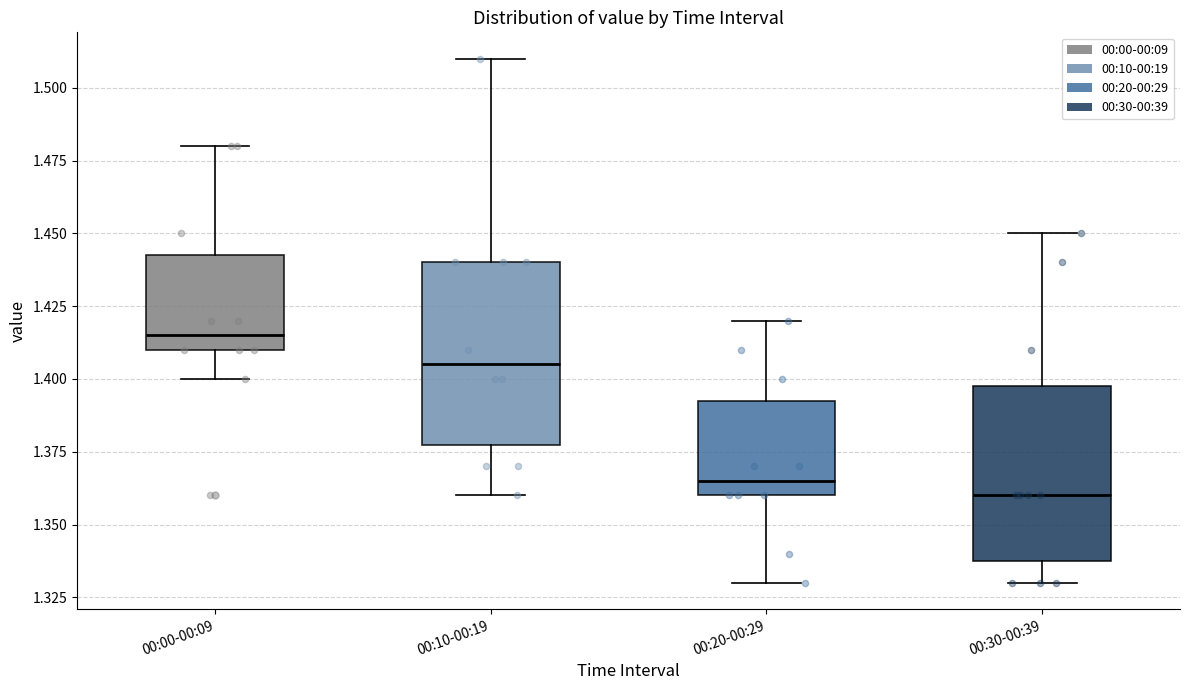

Reading left to right, transcribe this box plot: for each box, give where its median line is, the range the box spans, and where its two whiskers end, as read against the y-axis. The values are not printed on the chart, so give them approximately, as read against the axis.

00:00-00:09: median 1.415, box 1.410 to 1.445, whiskers 1.400 to 1.480
00:10-00:19: median 1.405, box 1.380 to 1.440, whiskers 1.360 to 1.510
00:20-00:29: median 1.365, box 1.360 to 1.395, whiskers 1.330 to 1.420
00:30-00:39: median 1.360, box 1.340 to 1.400, whiskers 1.330 to 1.450